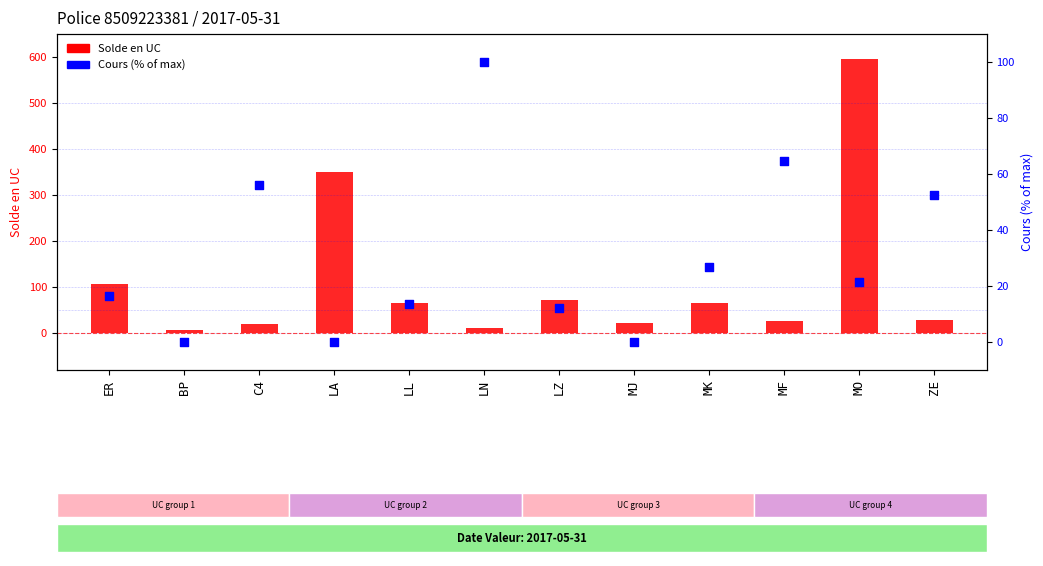

What are all the series names shown in the legend?

Solde en UC, Cours (% of max)